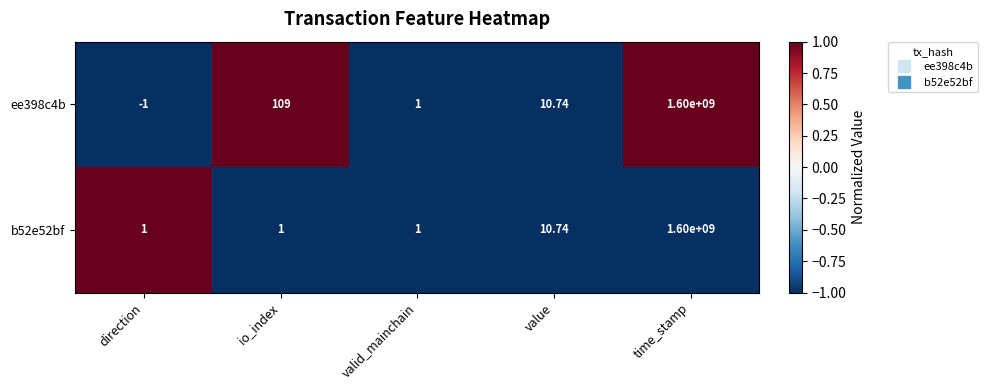

Is the value of ee398c4b at time_stamp greater than the value of b52e52bf at io_index?

Yes